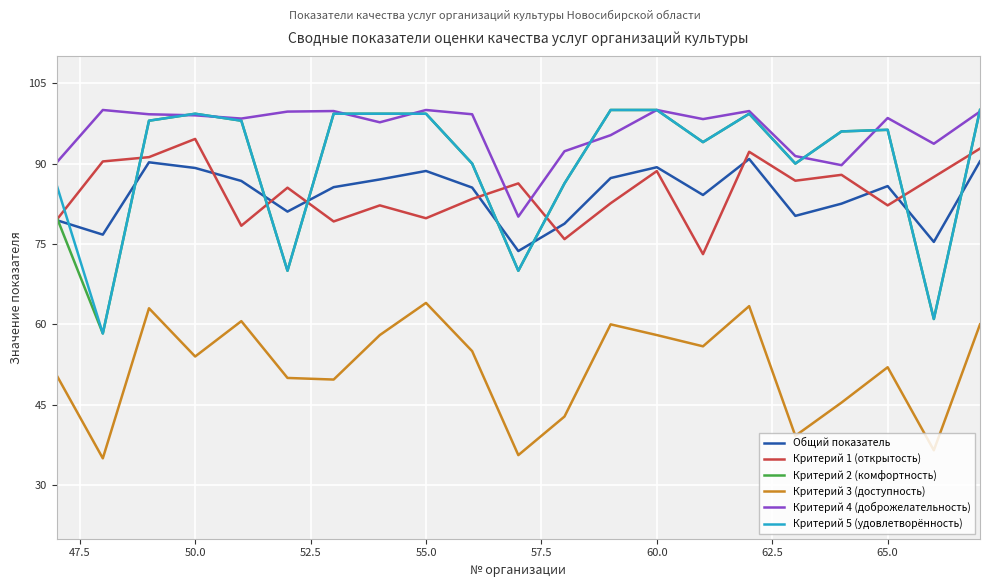

How many lines are shown in the chart?

6